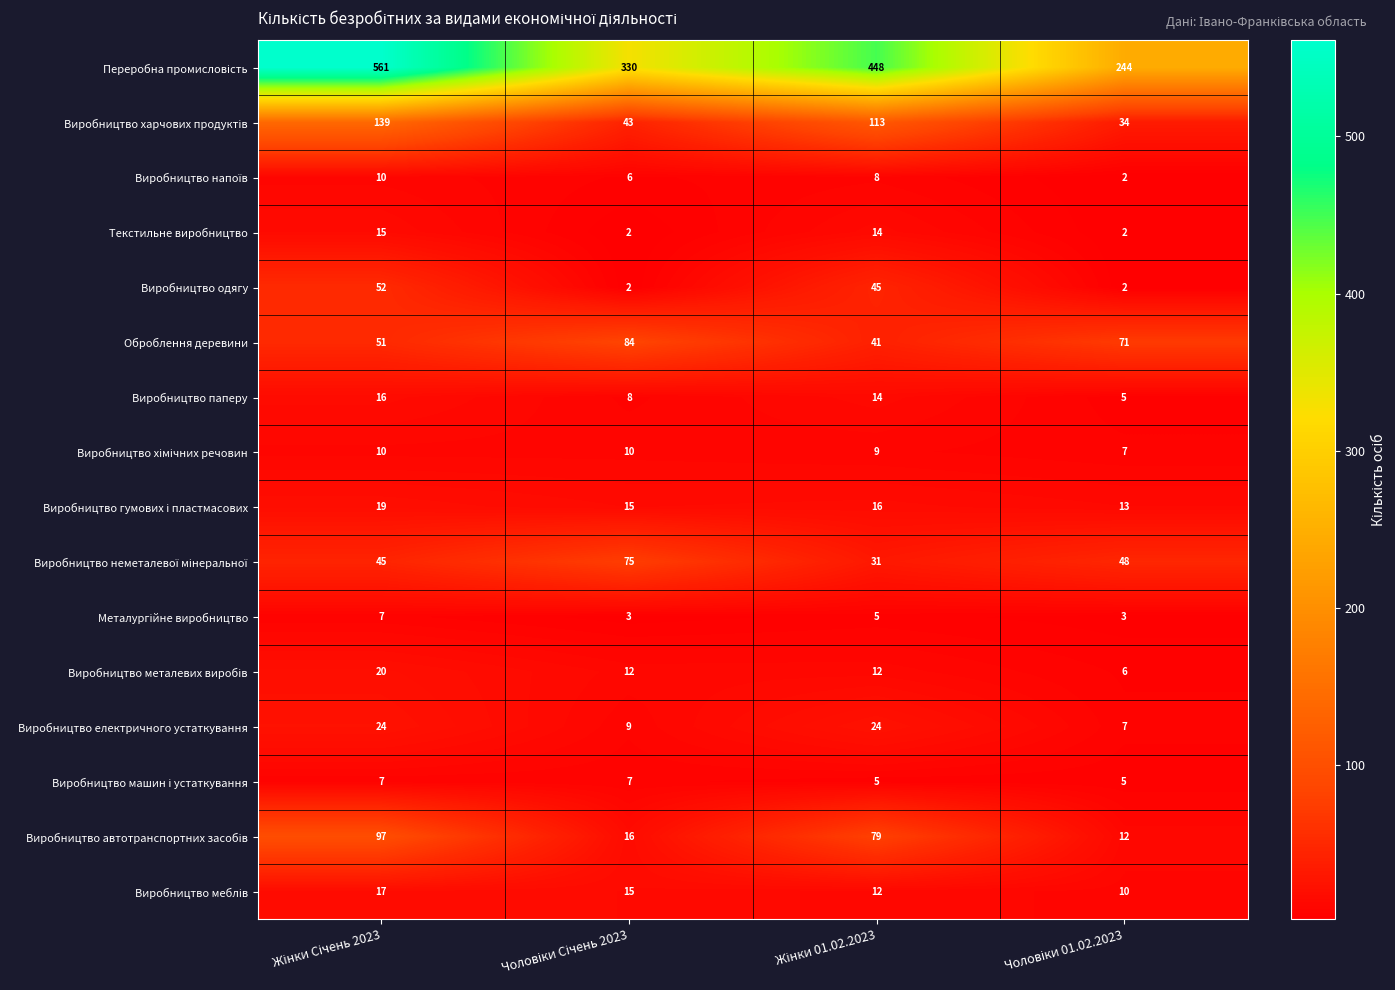

What is the greatest value displayed?

561